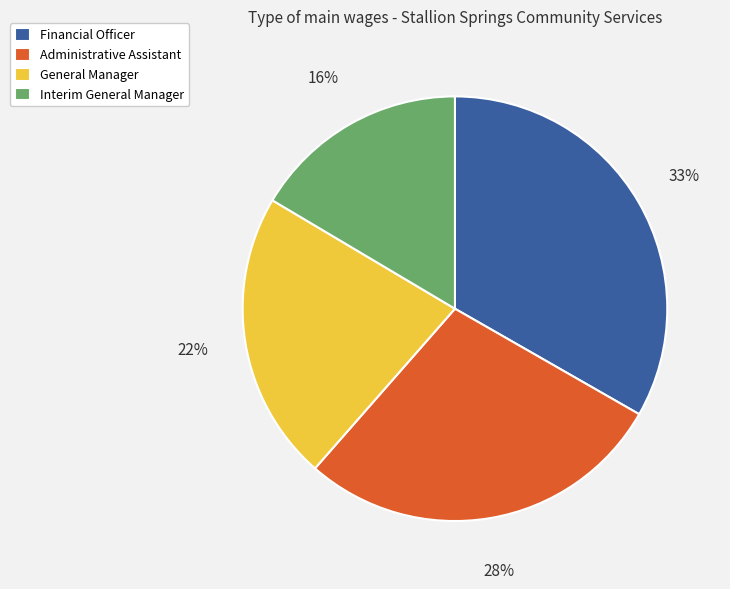

To the nearest percent, what portion does Interim General Manager represent?

16%